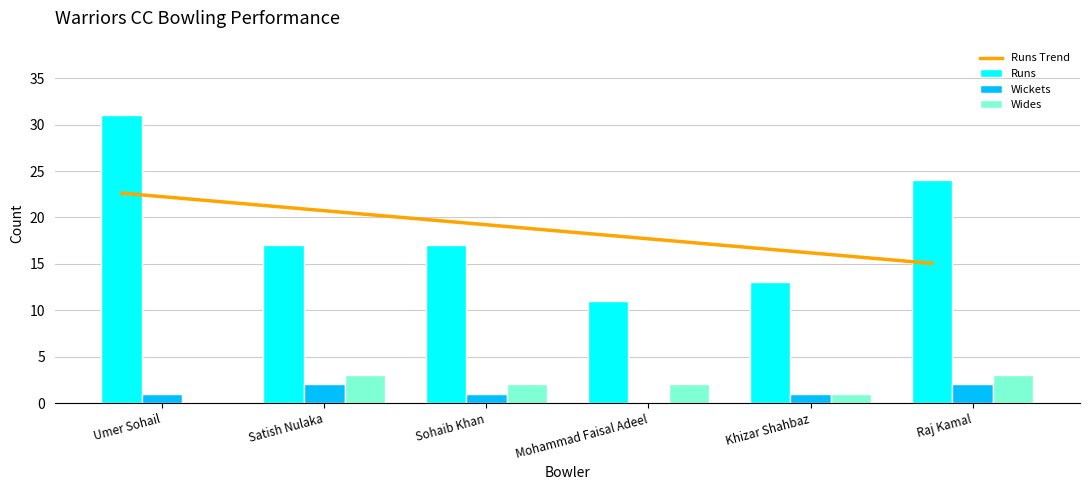

Which series has the largest range (max minus min)?

Runs